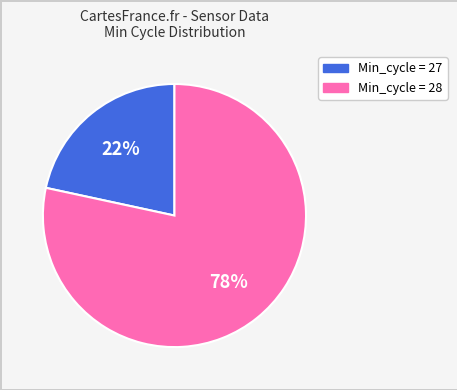

To the nearest percent, what is the average slice percentage?

50%